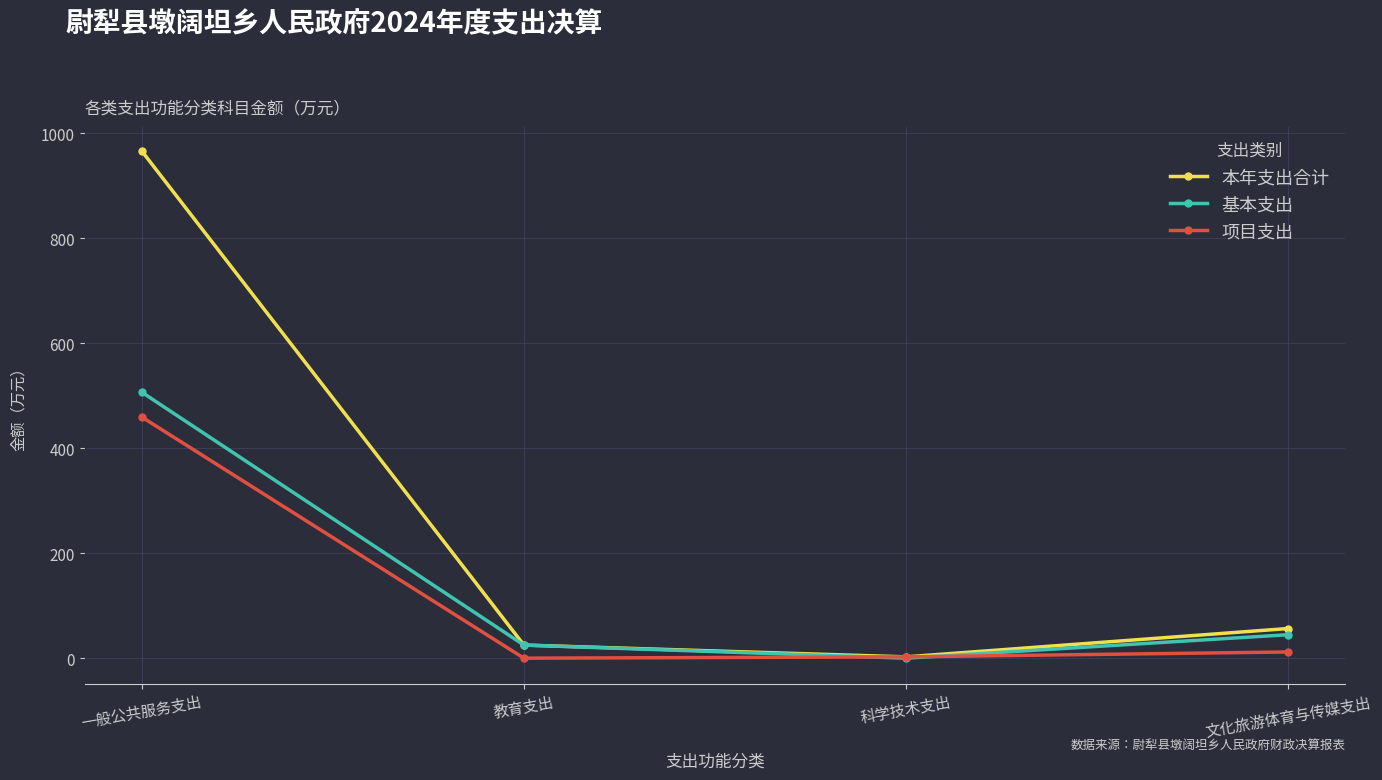

The 基本支出 series shows 339.4 at 一般公共服务支出. True or false?

False